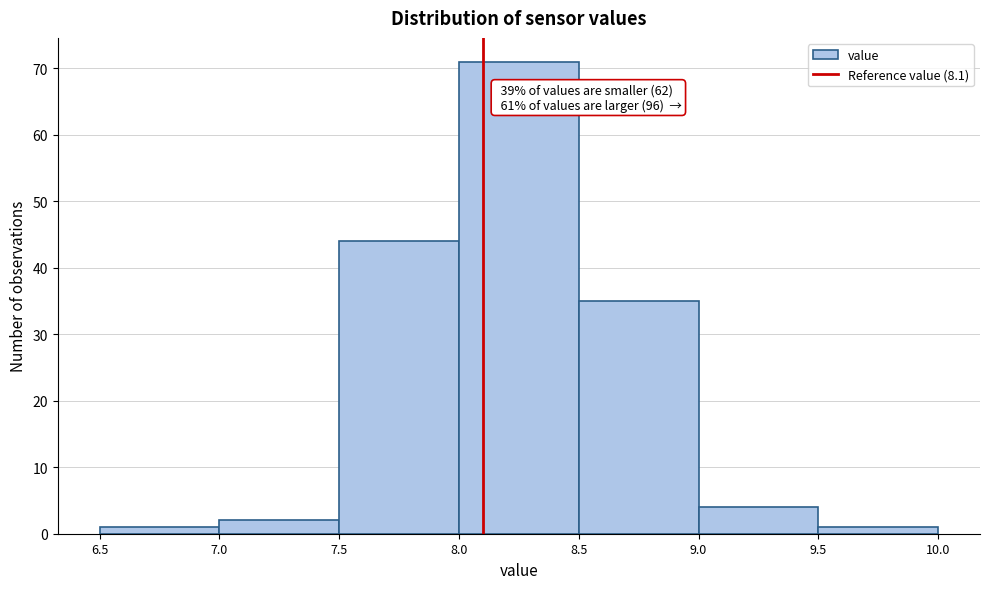

Which range on the x-axis has the tallest bar?

8.0 to 8.5